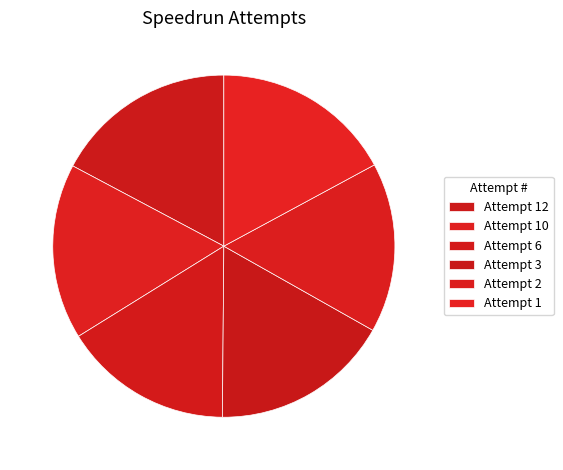

What is the total percentage of Attempt 12 and Attempt 1?

34.3%